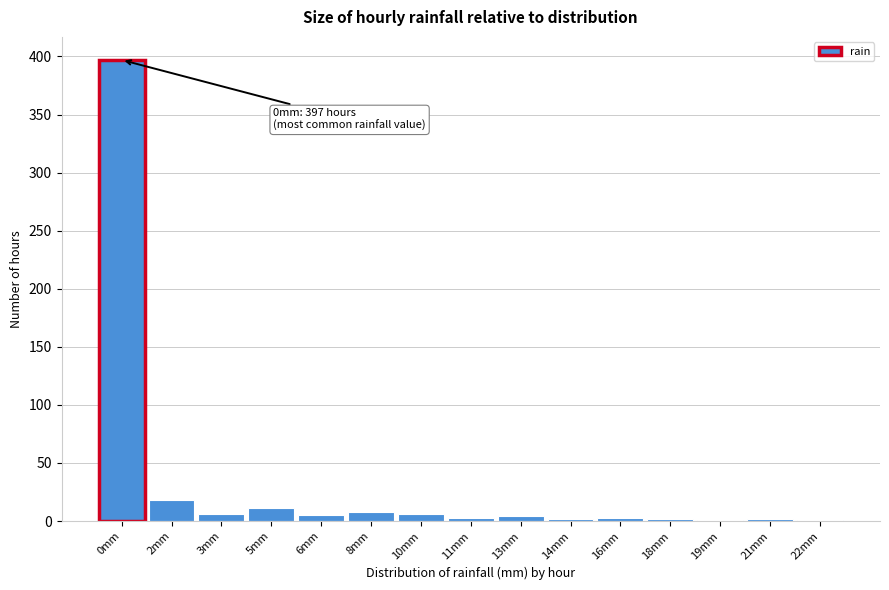

Where is the data nearest to the value 199?

2mm